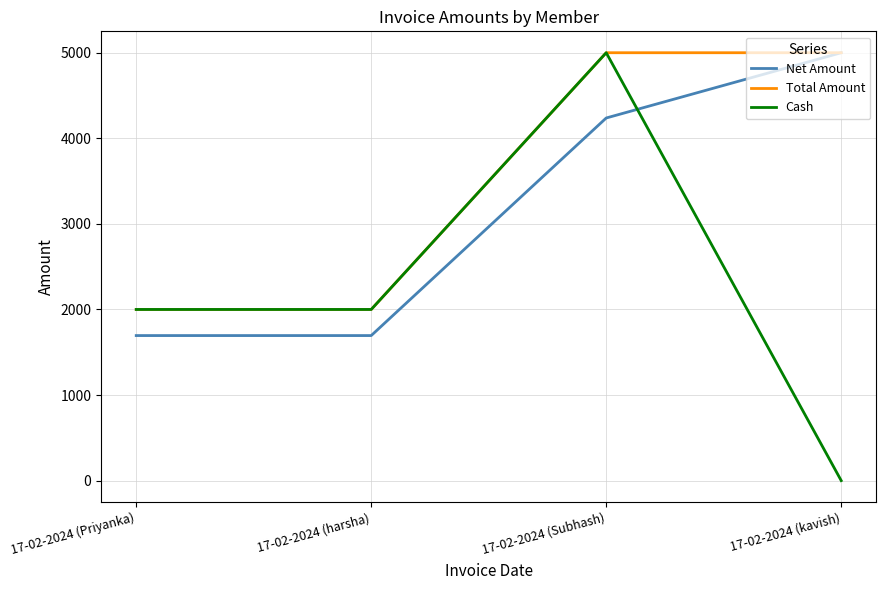

What are all the series names shown in the legend?

Net Amount, Total Amount, Cash